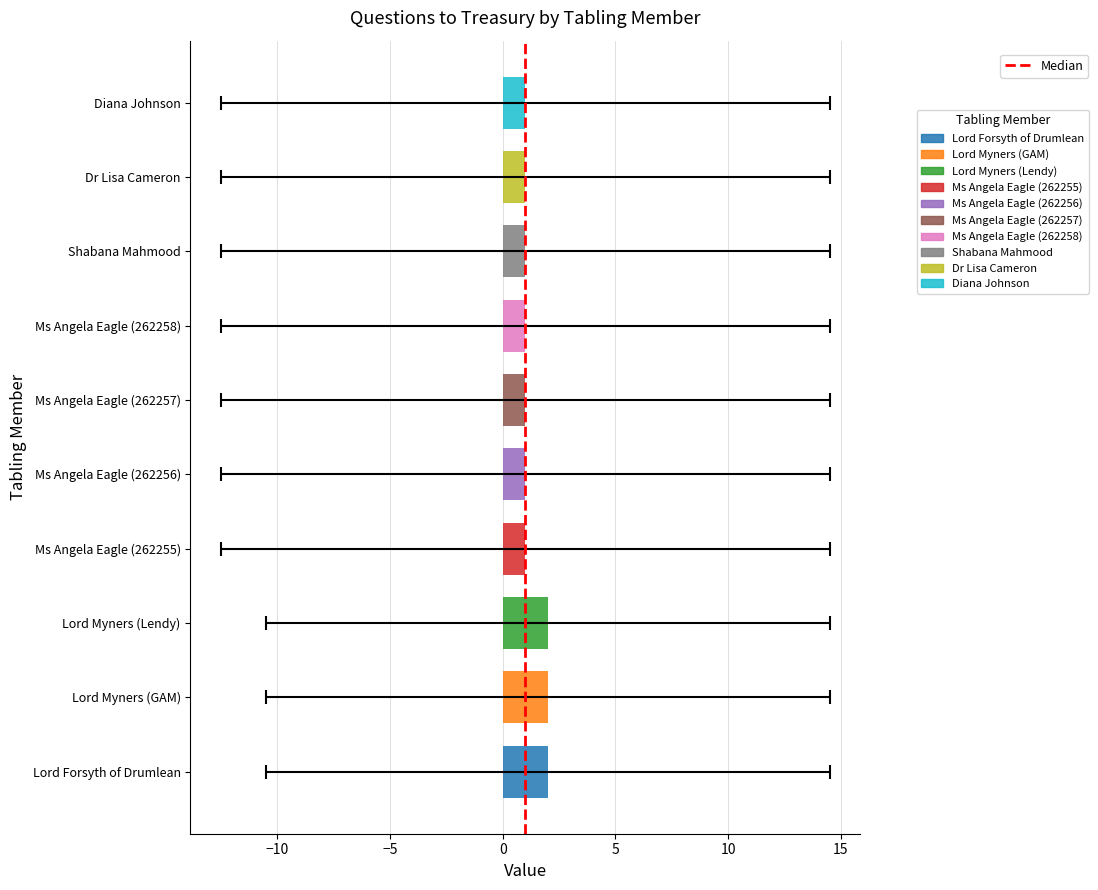

True or false: the data shows 1 at −10.

False